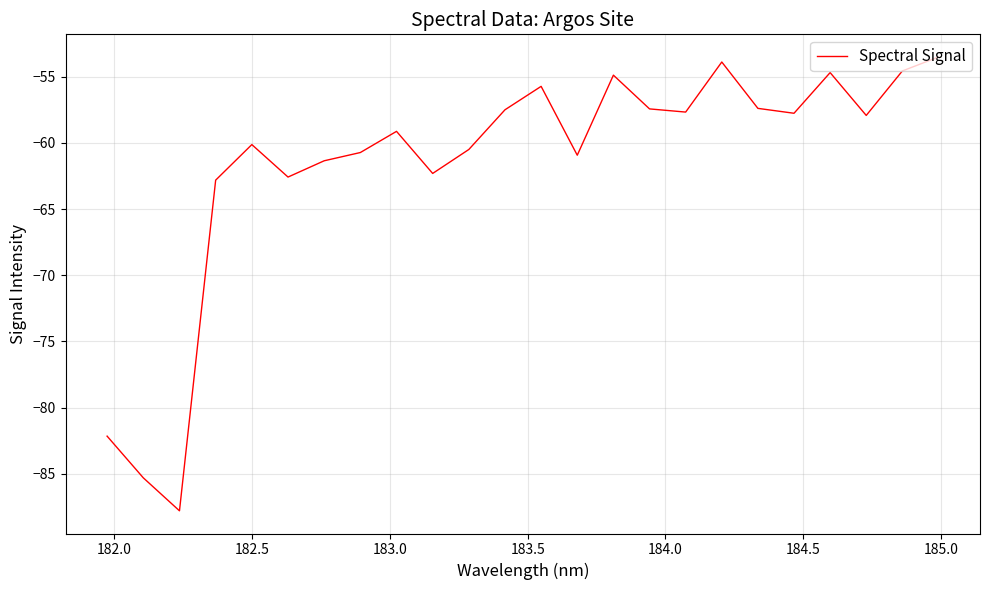

What is the greatest value displayed?

-53.5